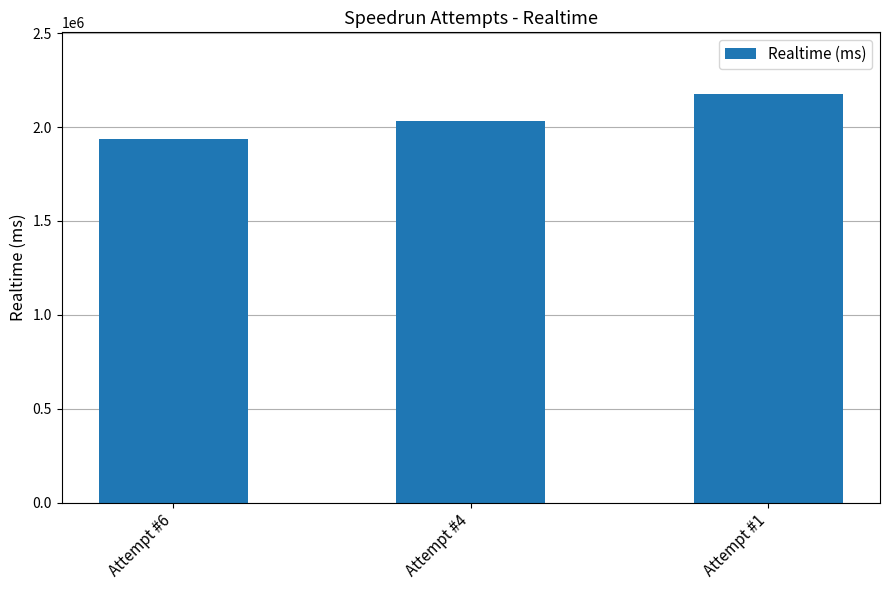

True or false: the data shows 1265652 at Attempt #4.

False